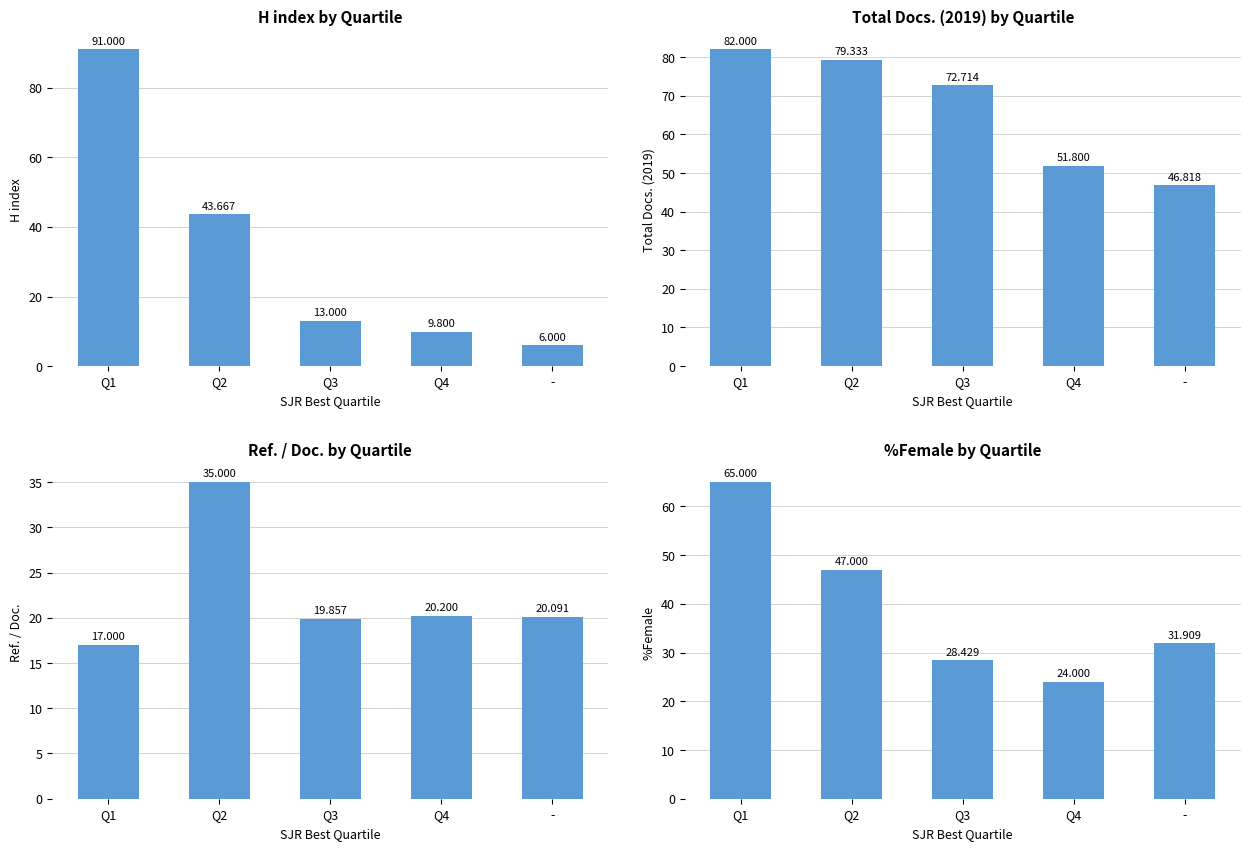

What position from the left is -?

5